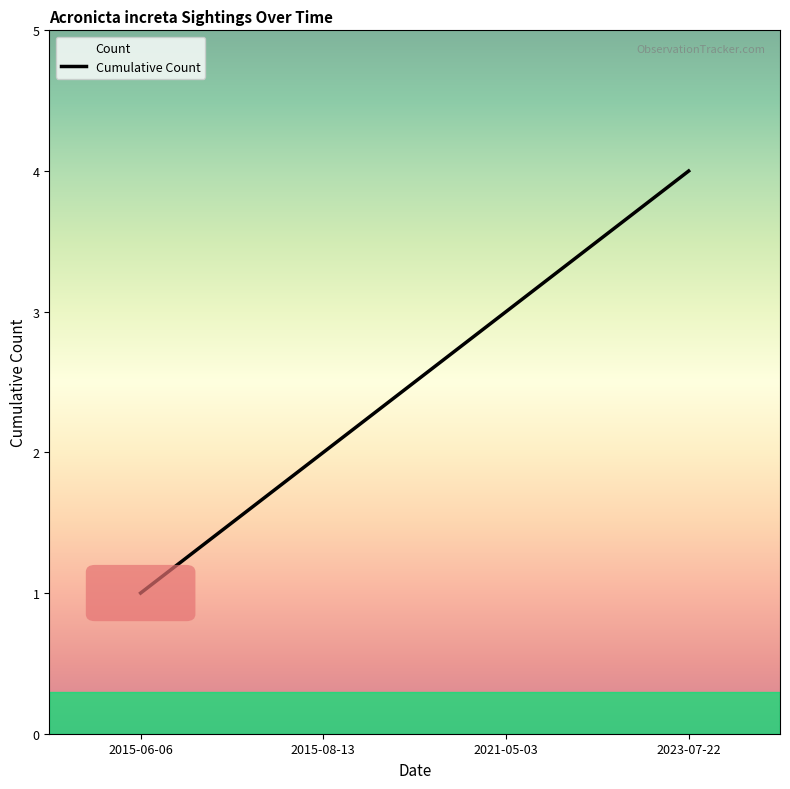

Rank the categories by value from highest to lowest.

2023-07-22, 2021-05-03, 2015-08-13, 2015-06-06